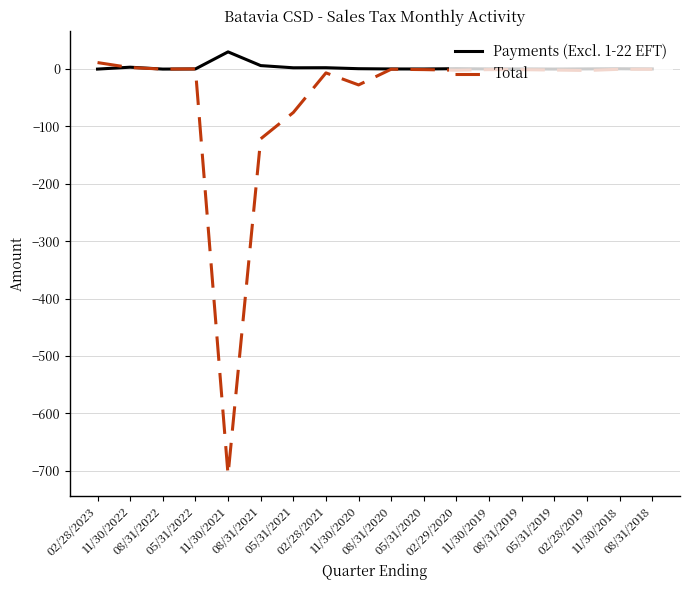

How many distinct data groups are displayed?

2